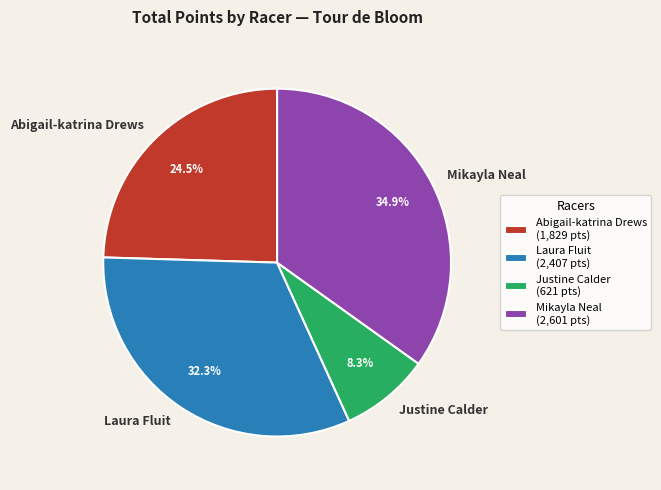

True or false: Laura Fluit accounts for 16% of the total.

False